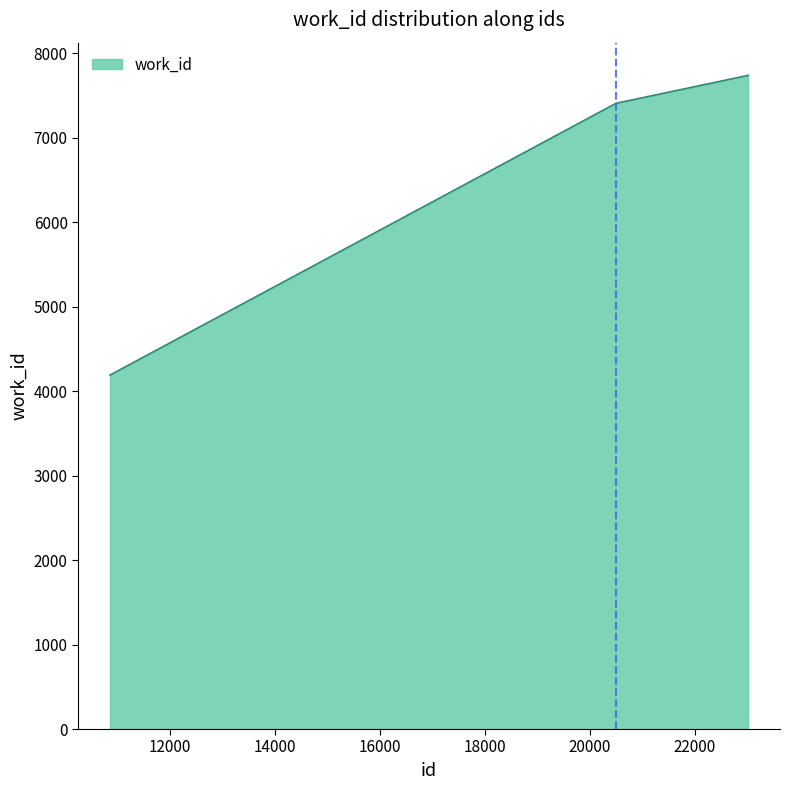

What is the difference between the maximum and minimum values?

3548